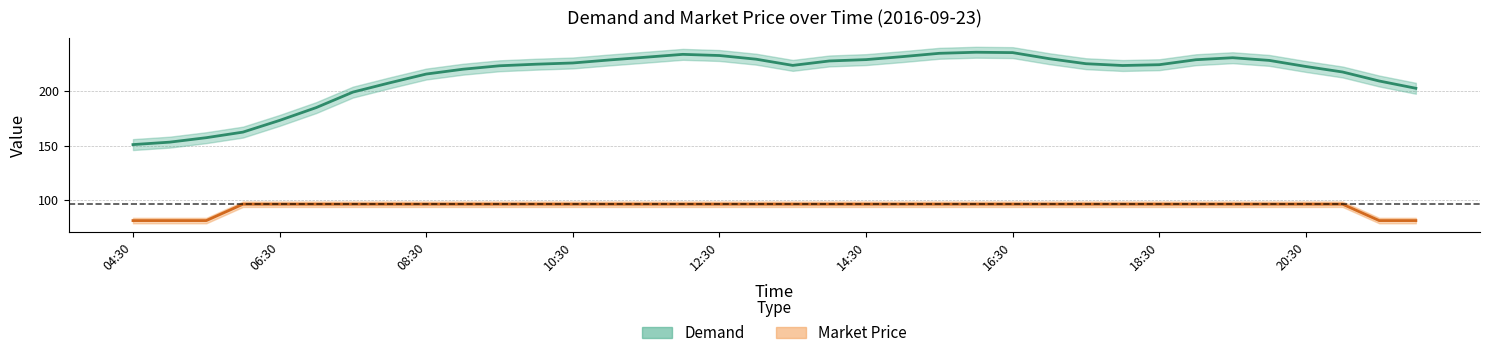

List the series in order of their peak value, highest first.

Demand, Market Price